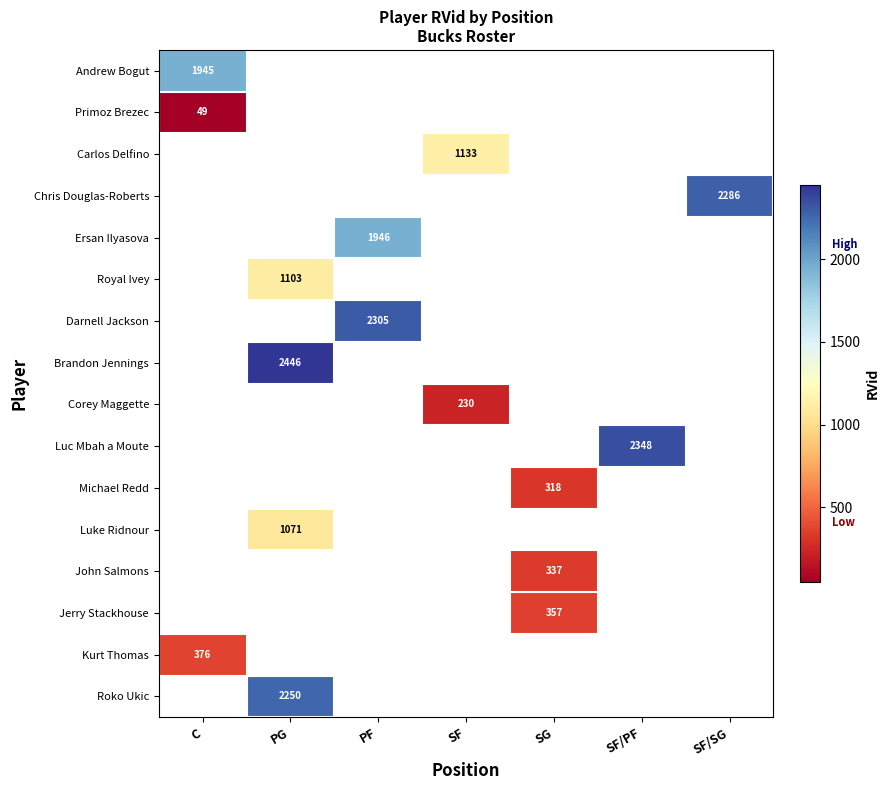

The value of Darnell Jackson at PF is 1312. True or false?

False